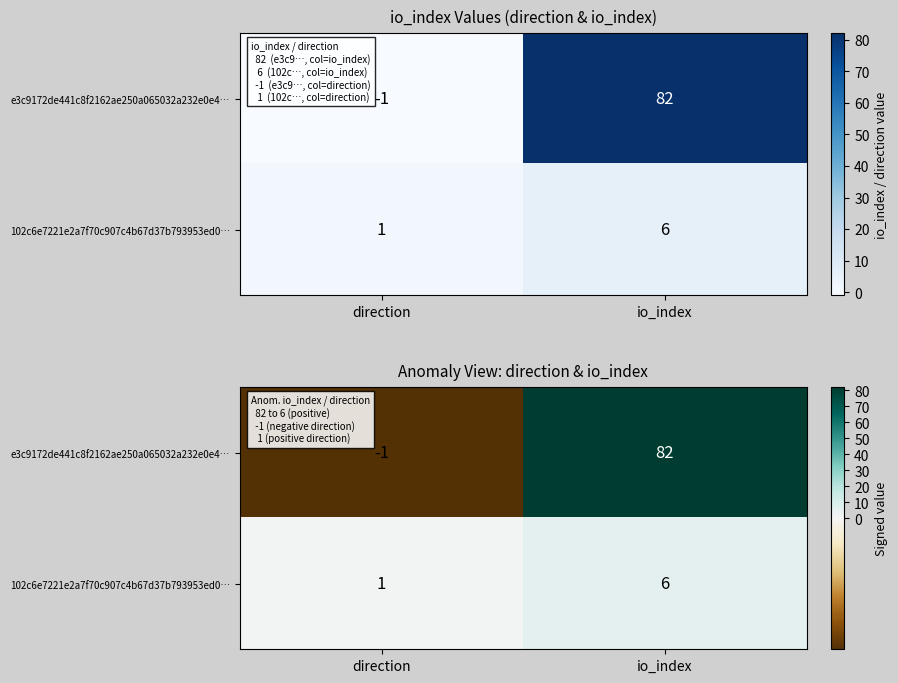

How many values in the e3c9172de441c8f2162ae250a065032a232e0e4… series are below 82?

1